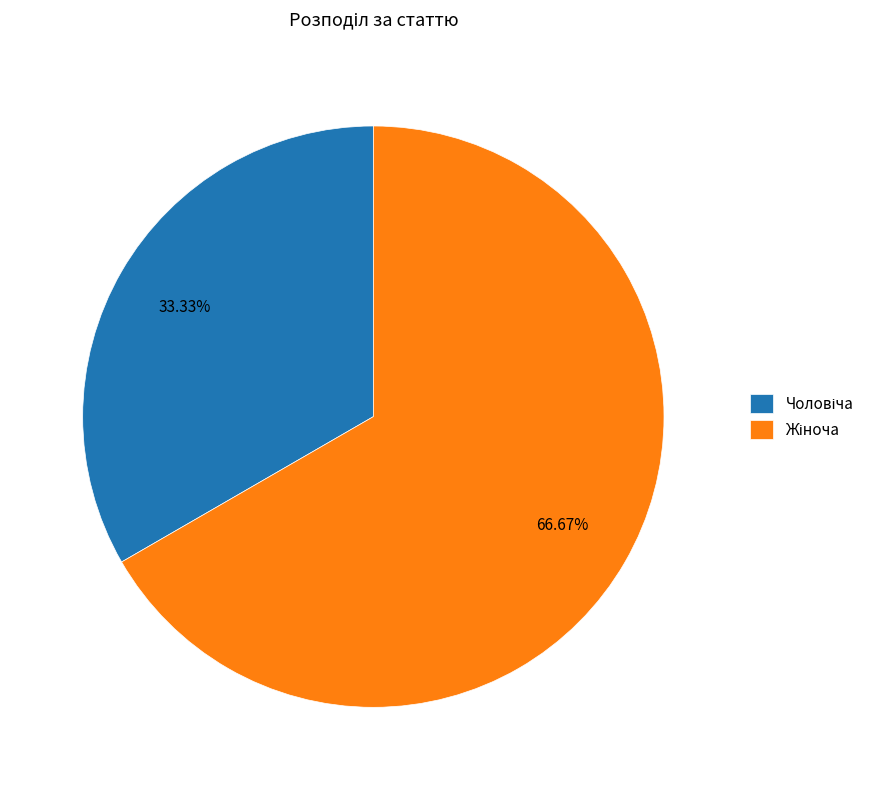

Does any single category account for the majority?

Yes